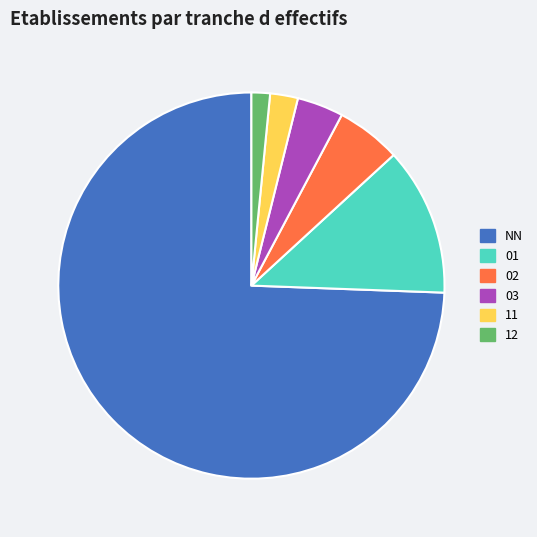

How many segments does this pie chart have?

6